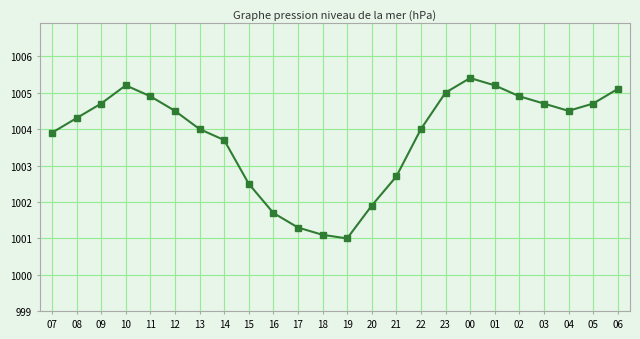

Reading left to right, what are all the values shown in this chart?

1003.9	1004.3	1004.7	1005.2	1004.9	1004.5	1004.0	1003.7	1002.5	1001.7	1001.3	1001.1	1001.0	1001.9	1002.7	1004.0	1005.0	1005.4	1005.2	1004.9	1004.7	1004.5	1004.7	1005.1